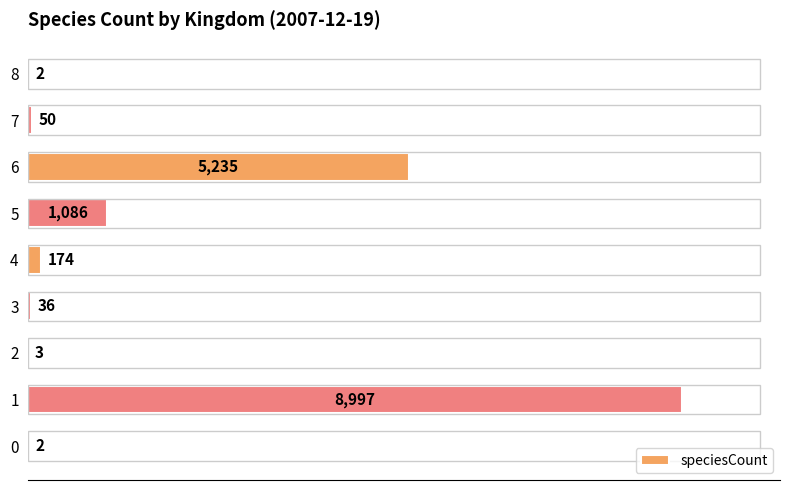

What value does the data have at 6, to the nearest 100?

5200